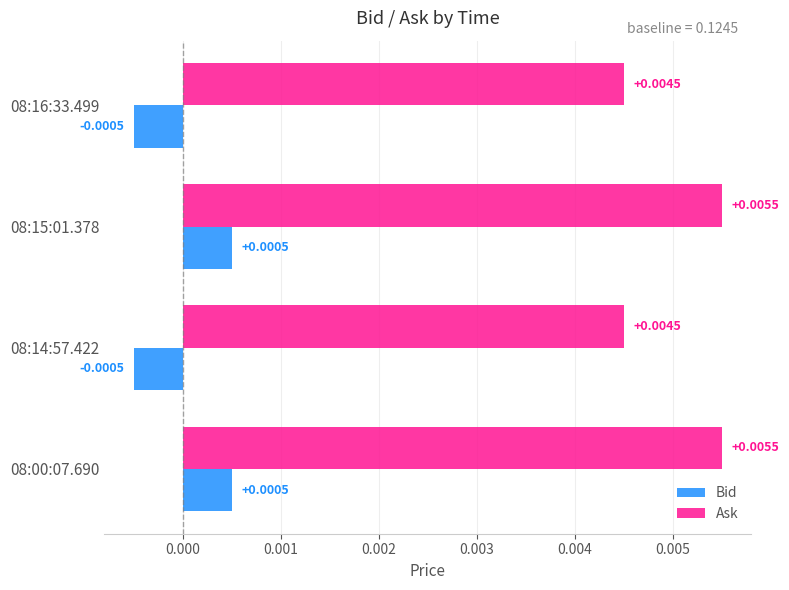

Rank the series at 08:14:57.422 from highest to lowest value.

Ask, Bid